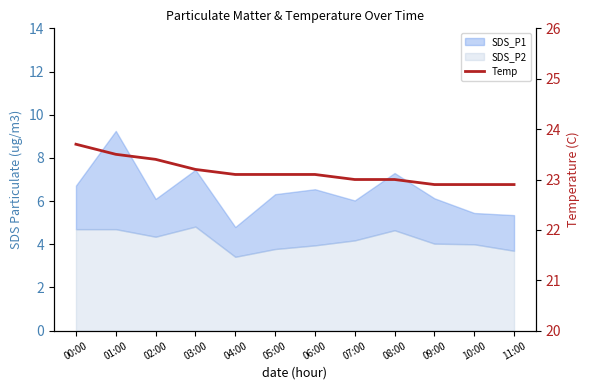

What position from the right is 05:00?

7